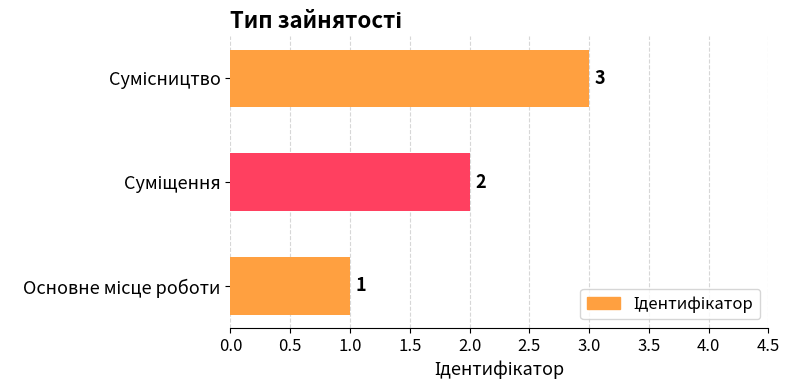

What is the maximum value shown in the chart?

3